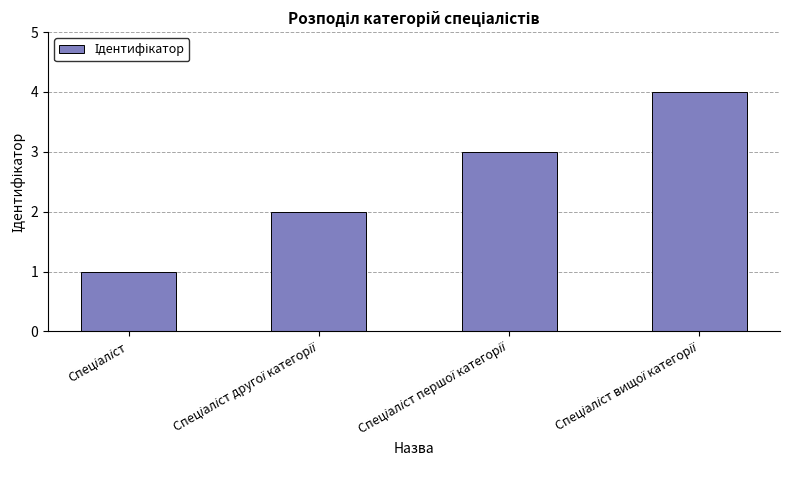

What is the greatest value displayed?

4